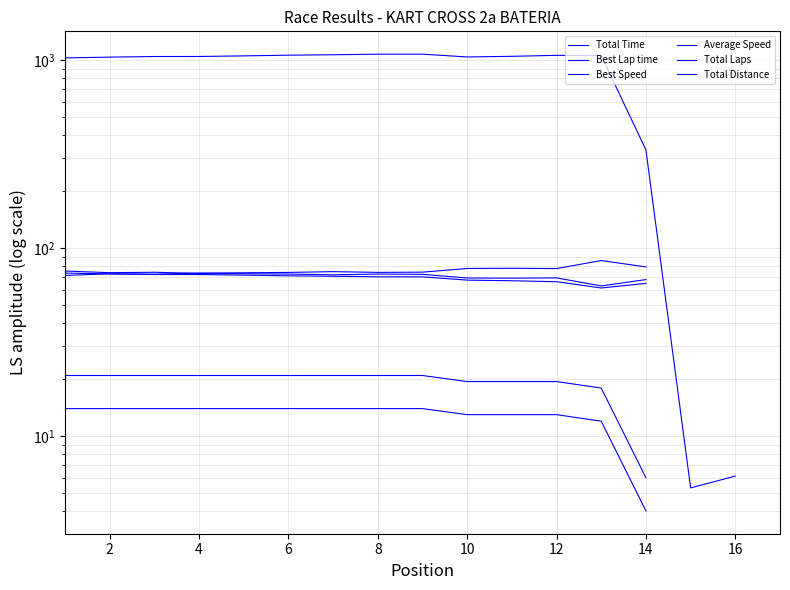

Is the value of Total Laps at 10 greater than the value of Total Time at 10?

No